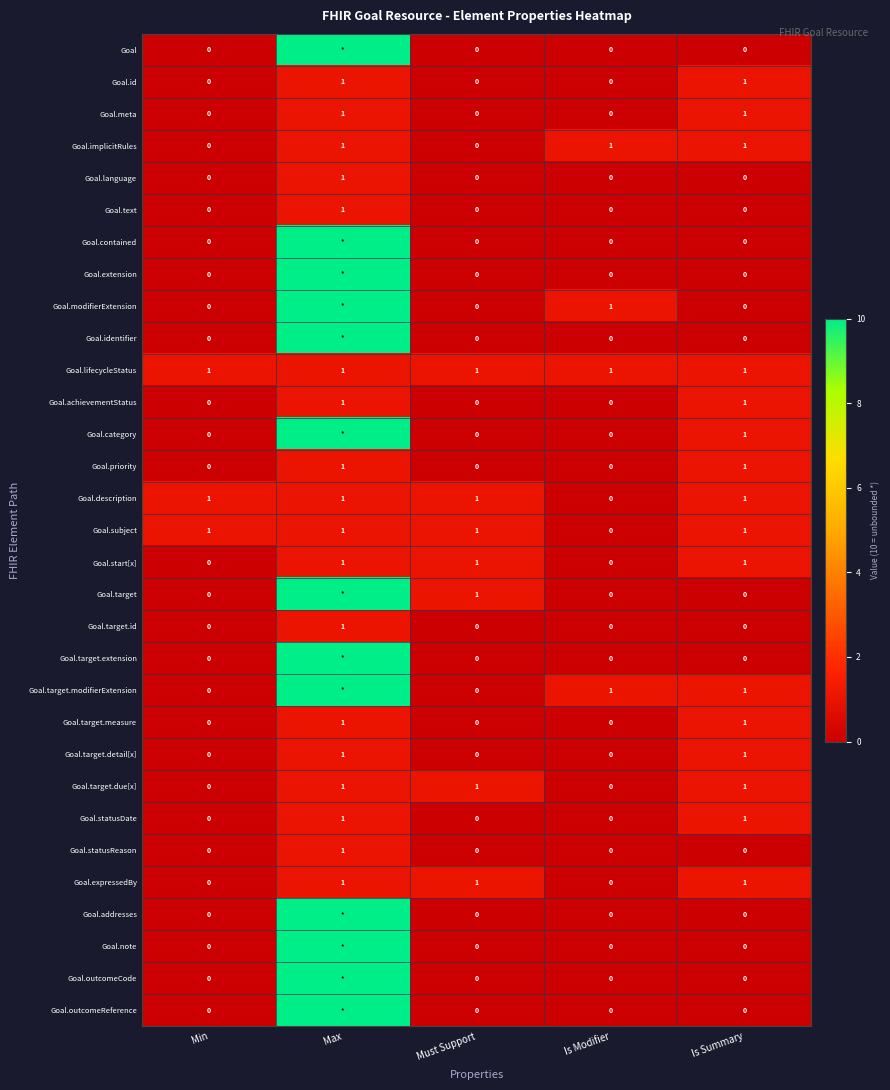

Count the Goal.language values in the range 0 to 1.

5